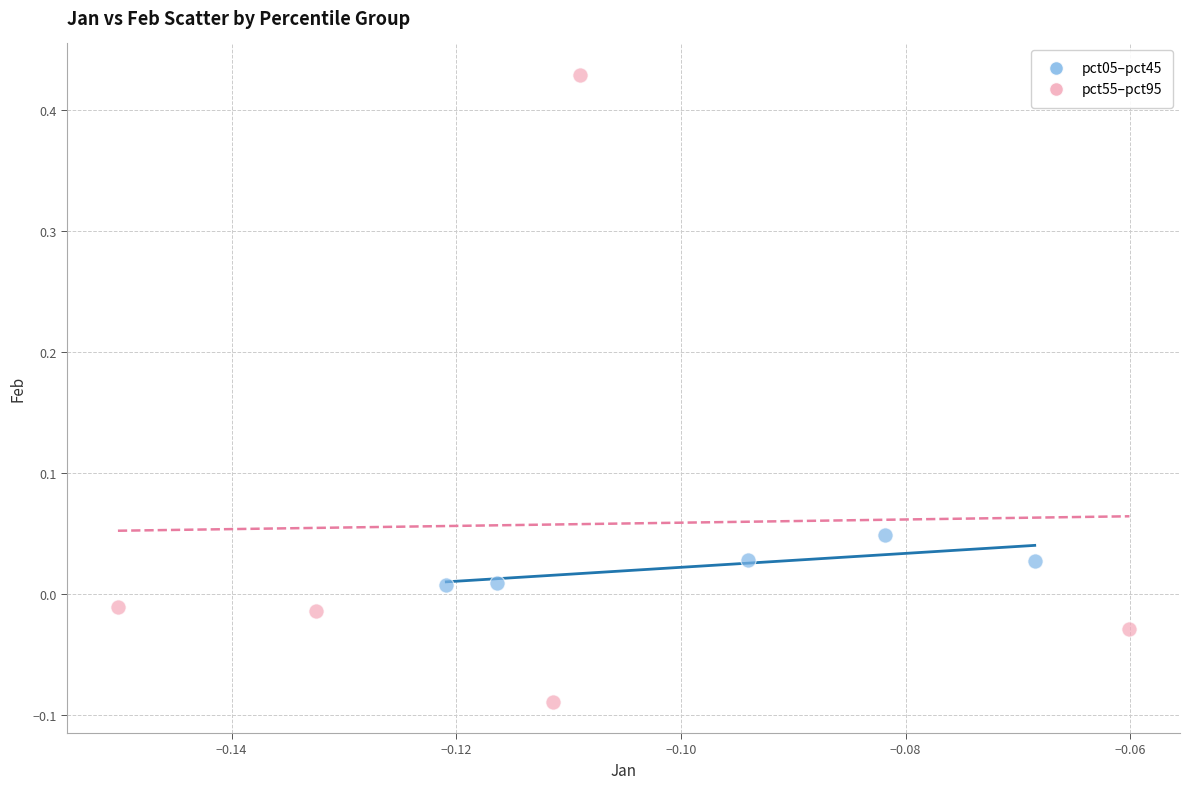

Which series reaches the minimum Y coordinate?

pct55–pct95